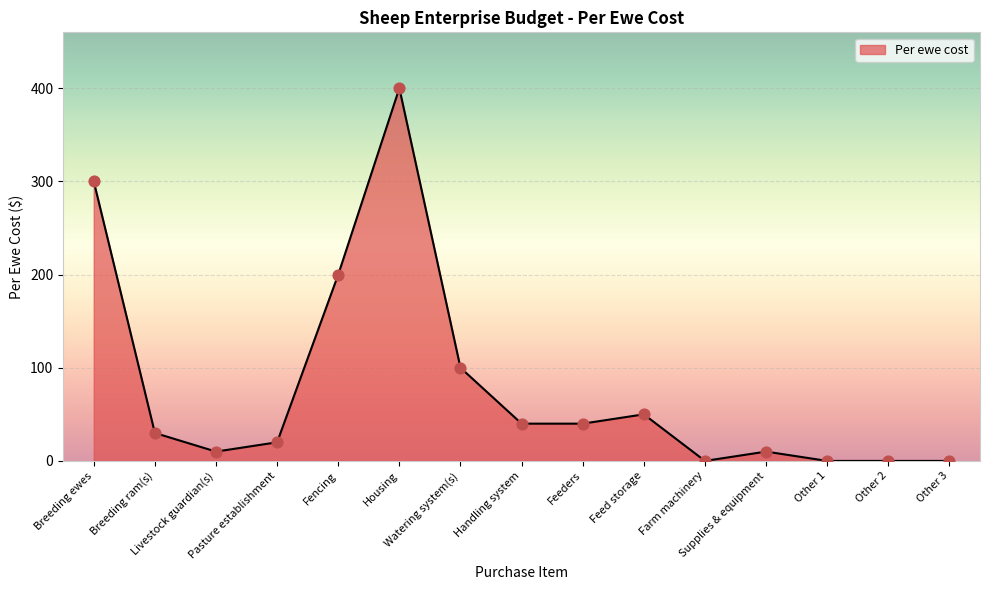

Which has a higher value, Other 2 or Handling system?

Handling system